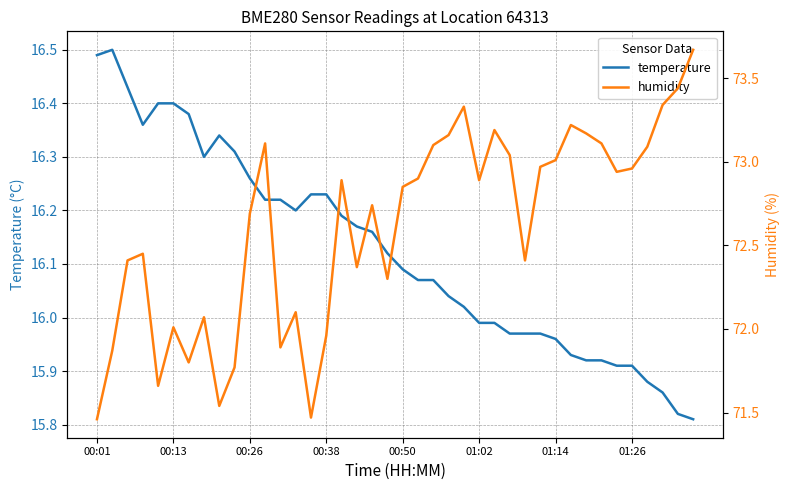

Which series has the largest total across all categories?

humidity